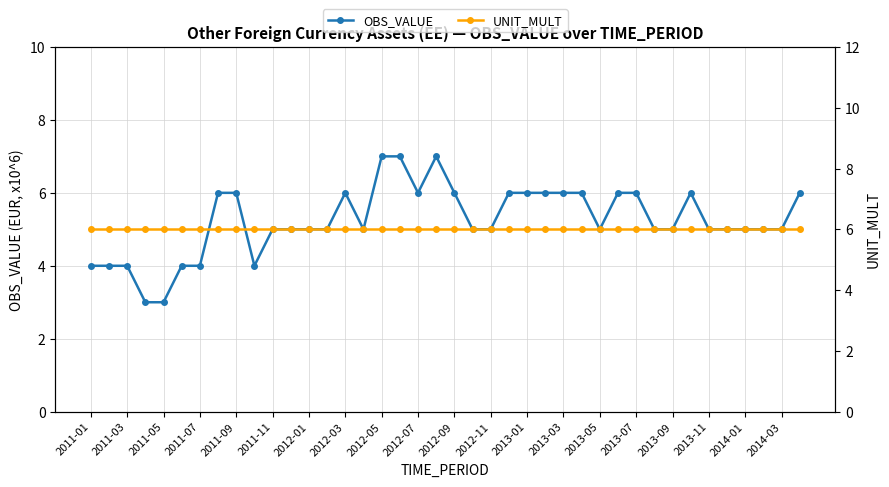

True or false: OBS_VALUE has more than 1 interior local peaks.

True